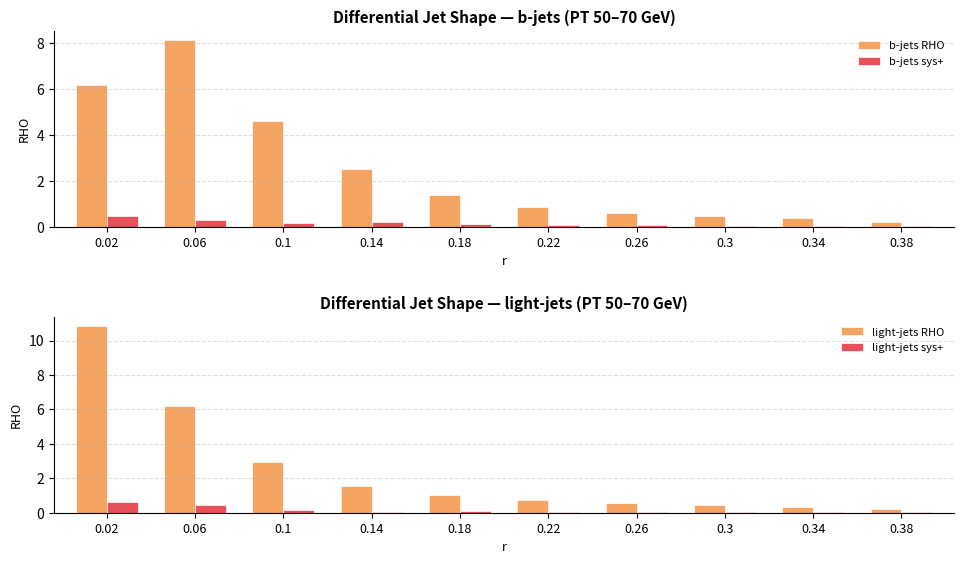

Does the chart contain stacked bars?

No